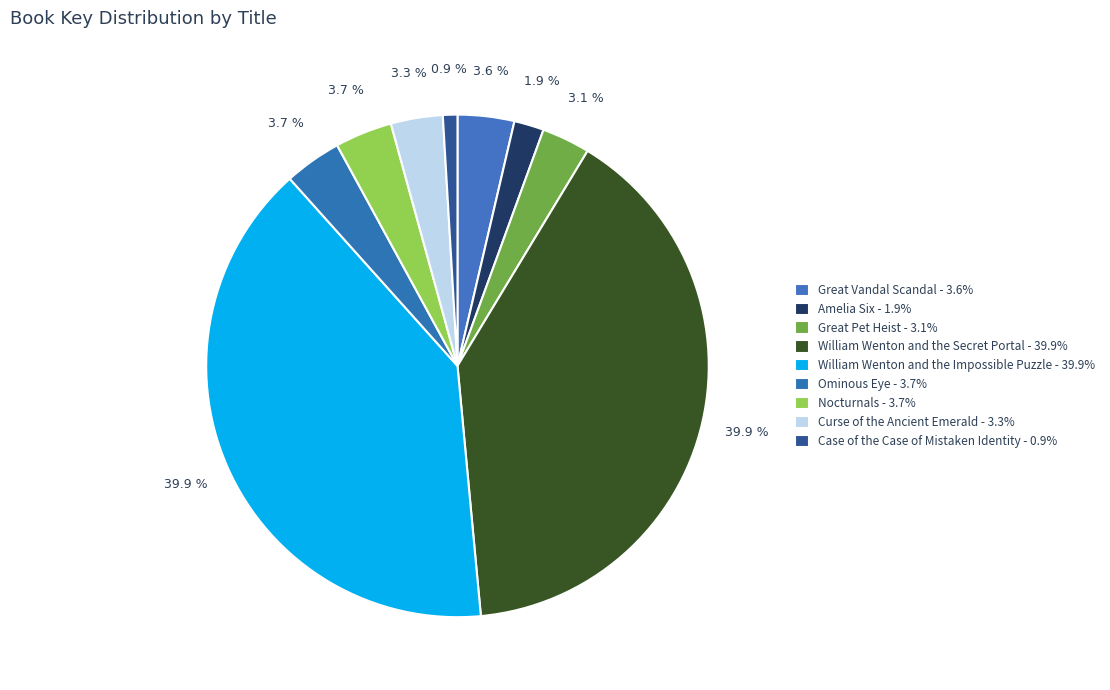

How many slices are in this pie chart?

9